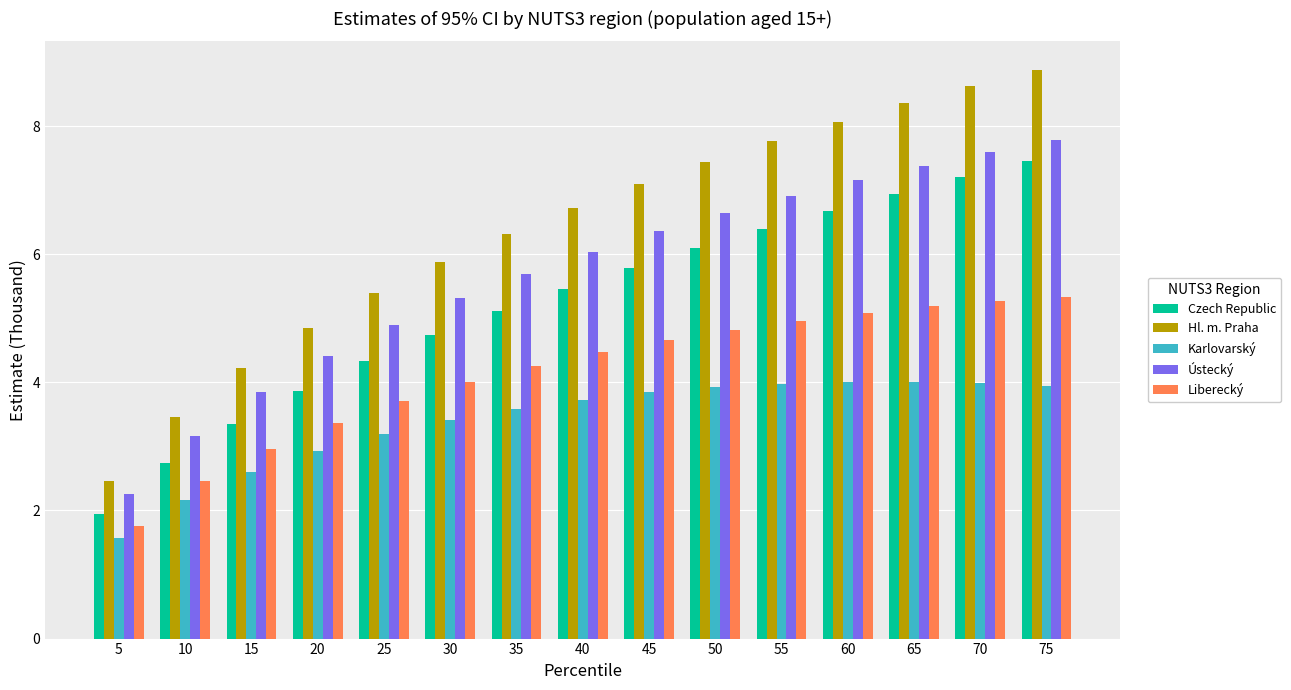

Is the value of Hl. m. Praha at 65 greater than the value of Czech Republic at 25?

Yes